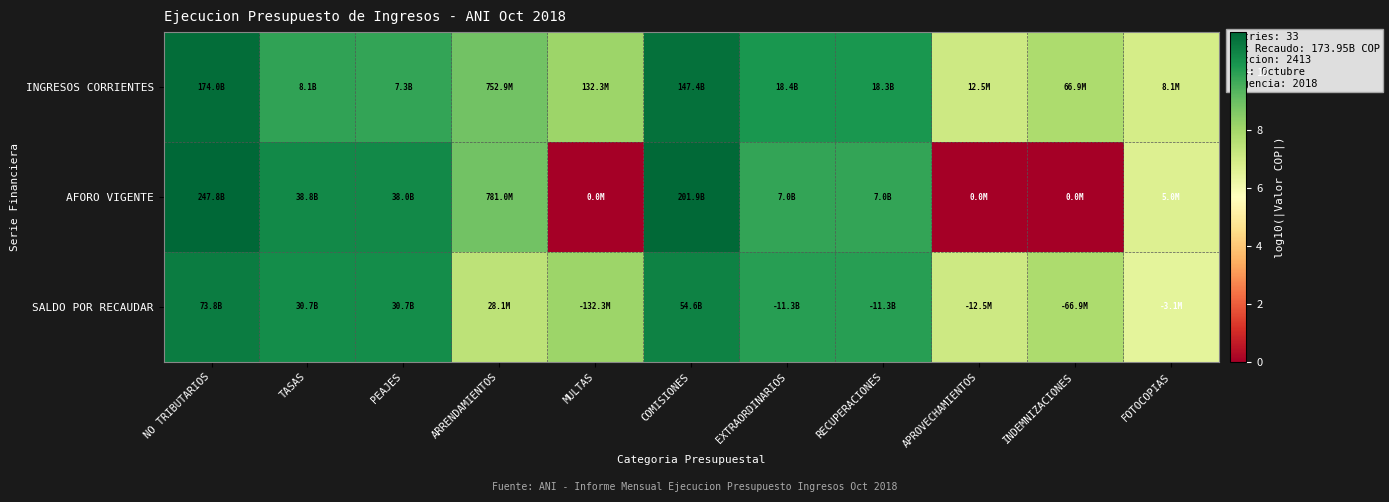

Between INDEMNIZACIONES and COMISIONES, which is larger?

COMISIONES